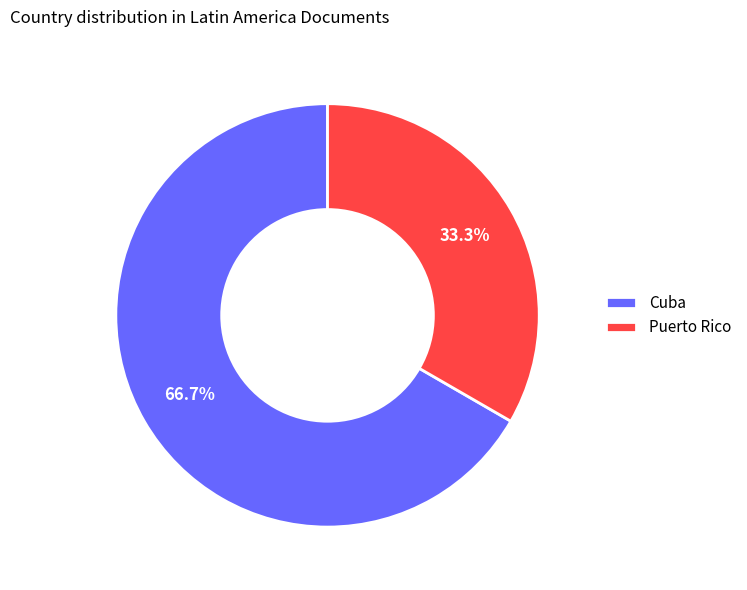

What is the ratio of the value at Cuba to the value at Puerto Rico?

2.0